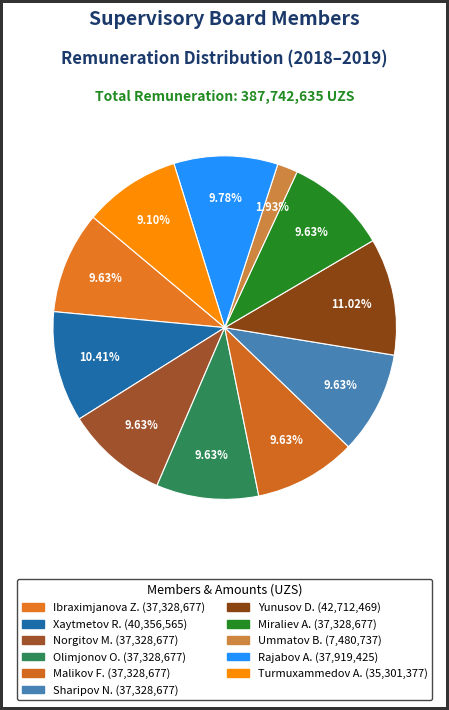

How many slices are in this pie chart?

11